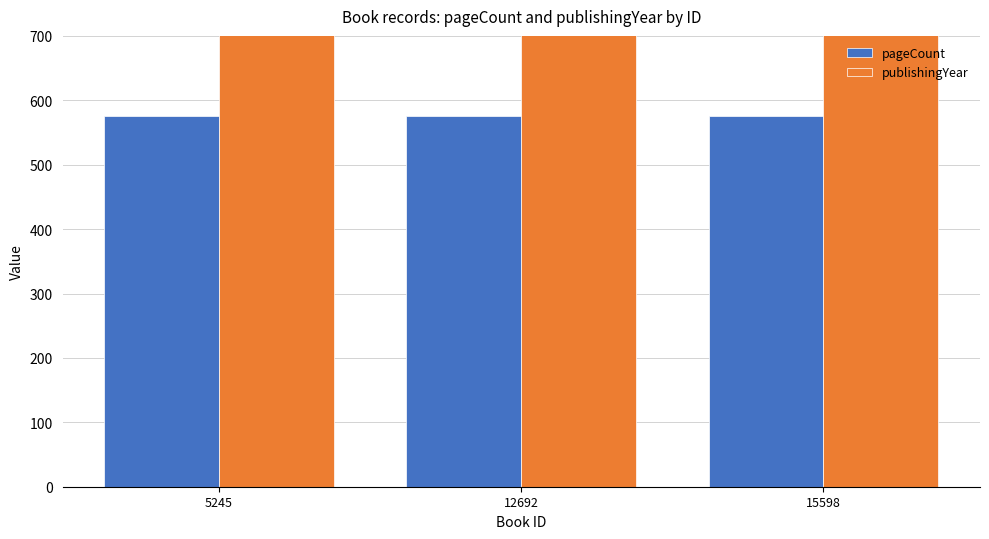

Reading left to right, what are all the values shown in this chart?

pageCount: 5245=576	12692=576	15598=576
publishingYear: 5245=1988	12692=1977	15598=2003